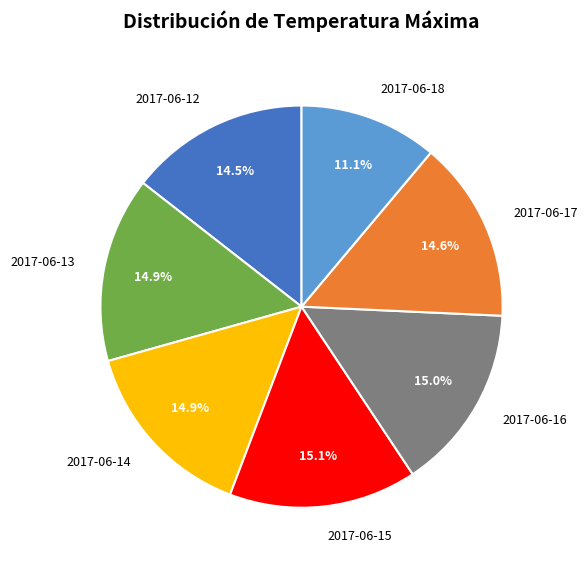

Is there any slice that represents more than half of the pie?

No